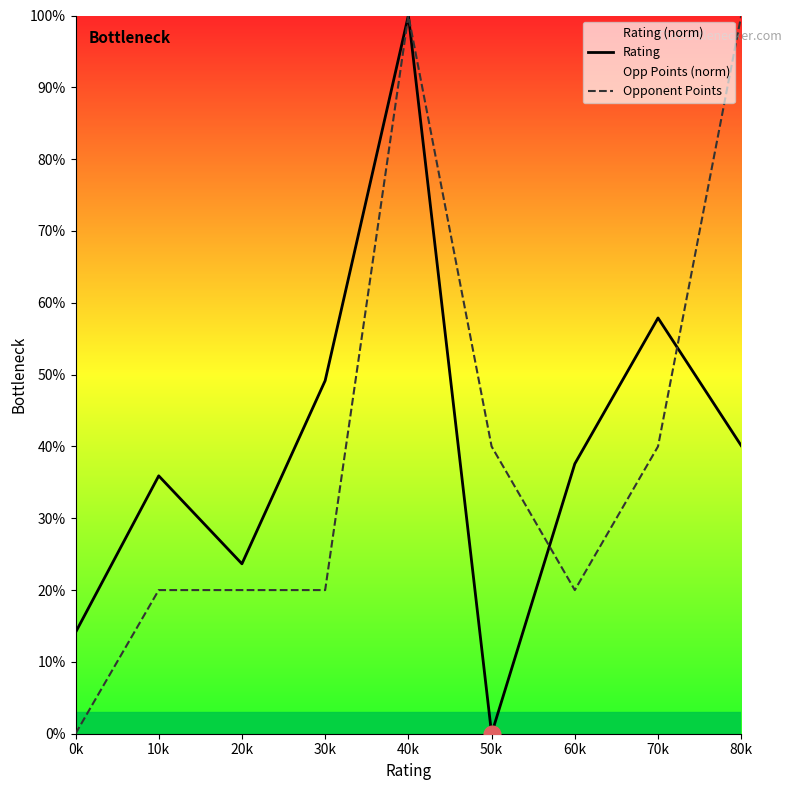

Which series has the largest range (max minus min)?

Rating